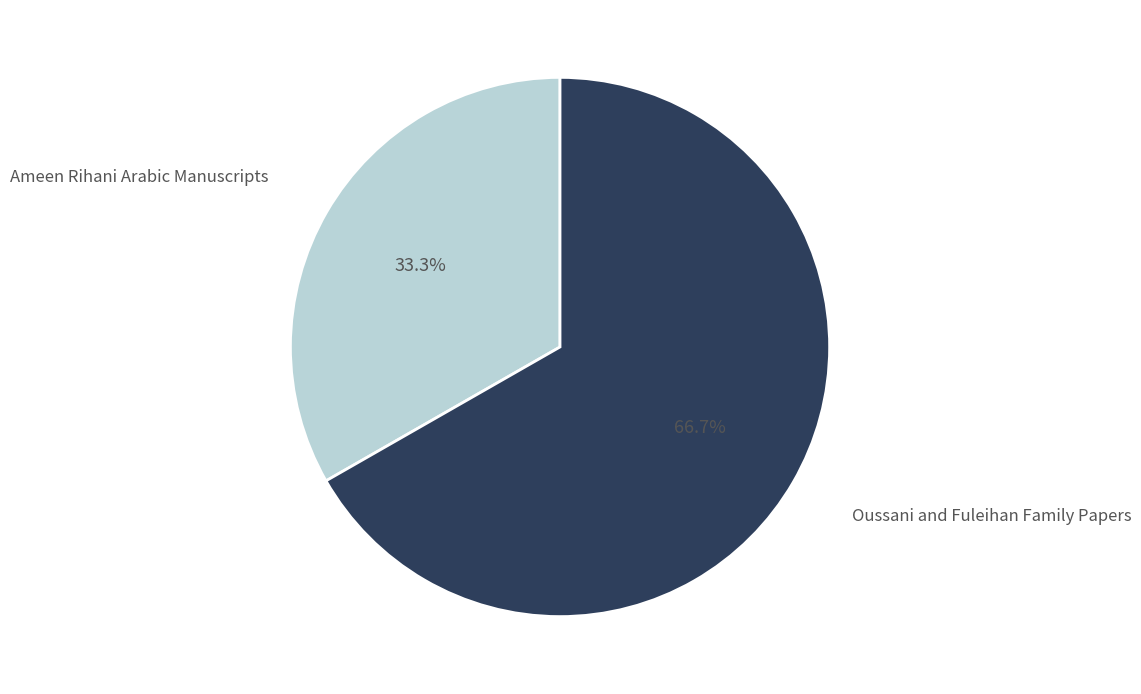

What percentage do Oussani and Fuleihan Family Papers and Ameen Rihani Arabic Manuscripts together represent?

100.0%